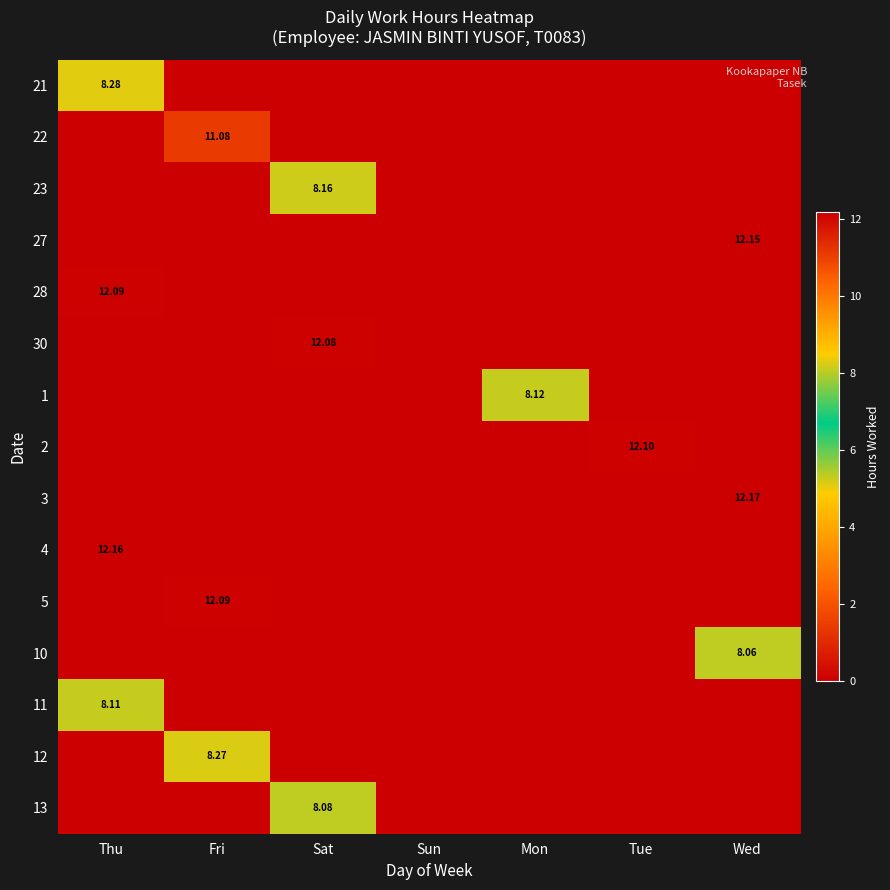

What is the total value across all series at Sat?

28.3